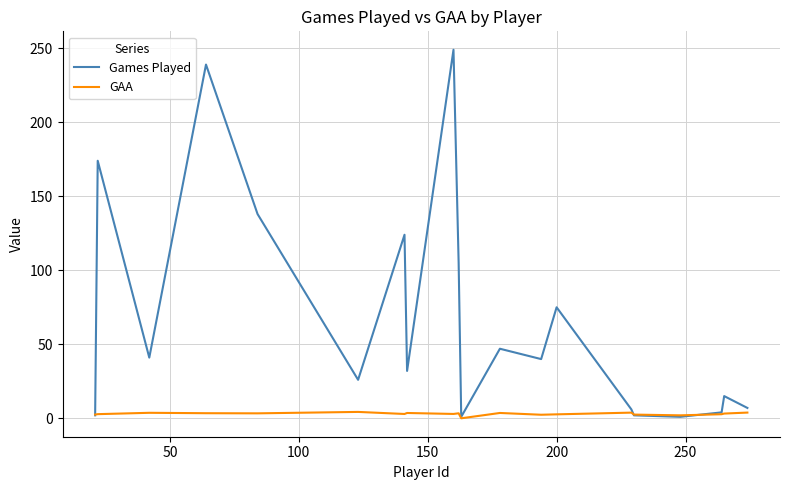

What is the minimum value for Games Played?

1.0